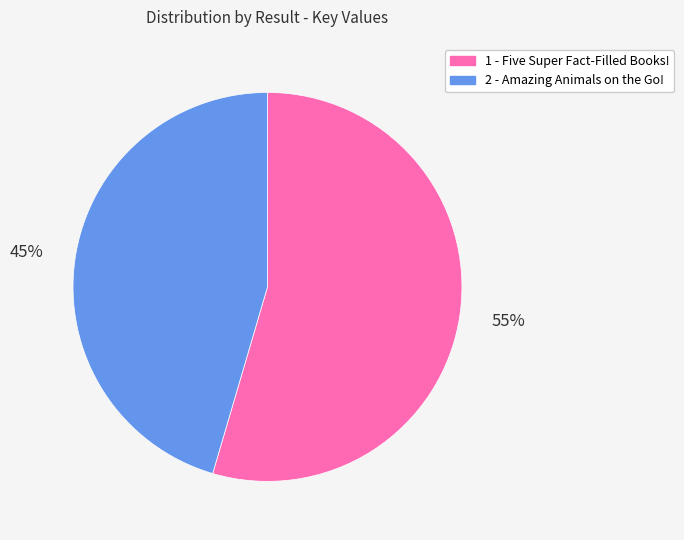

How many segments does this pie chart have?

2